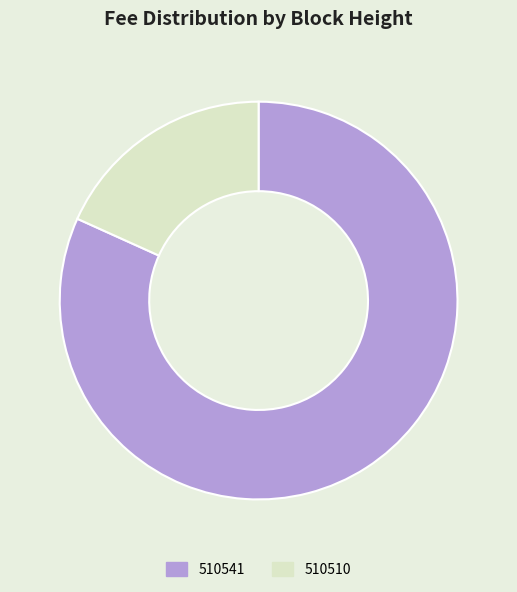

Is the sum of 510541 and 510510 greater than half?

Yes